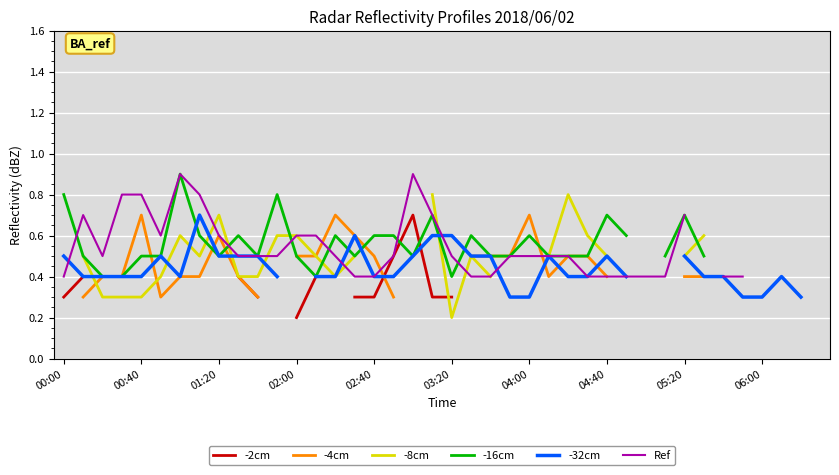

How many distinct data groups are displayed?

6